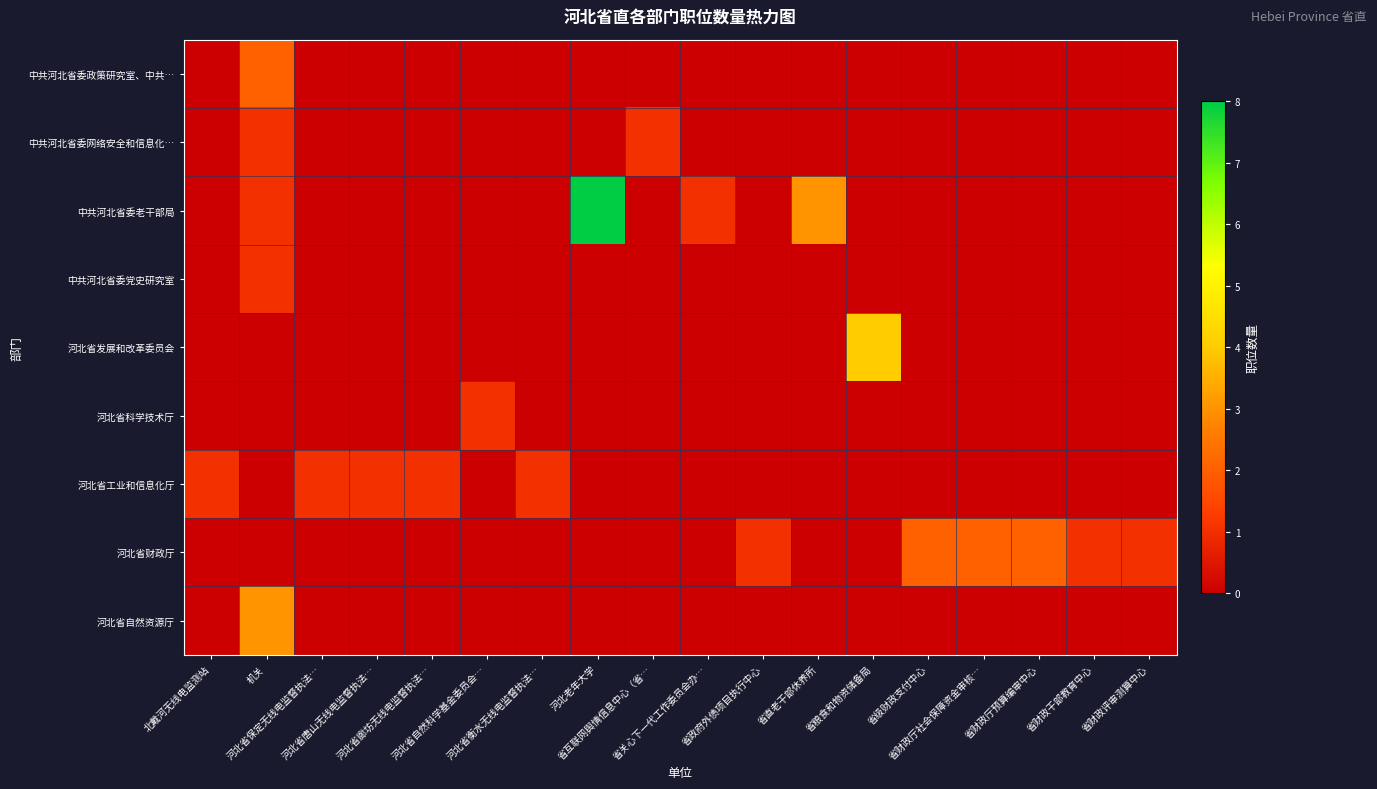

At 河北老年大学, list the series in order from largest to smallest.

row_2, row_0, row_1, row_3, row_4, row_5, row_6, row_7, row_8